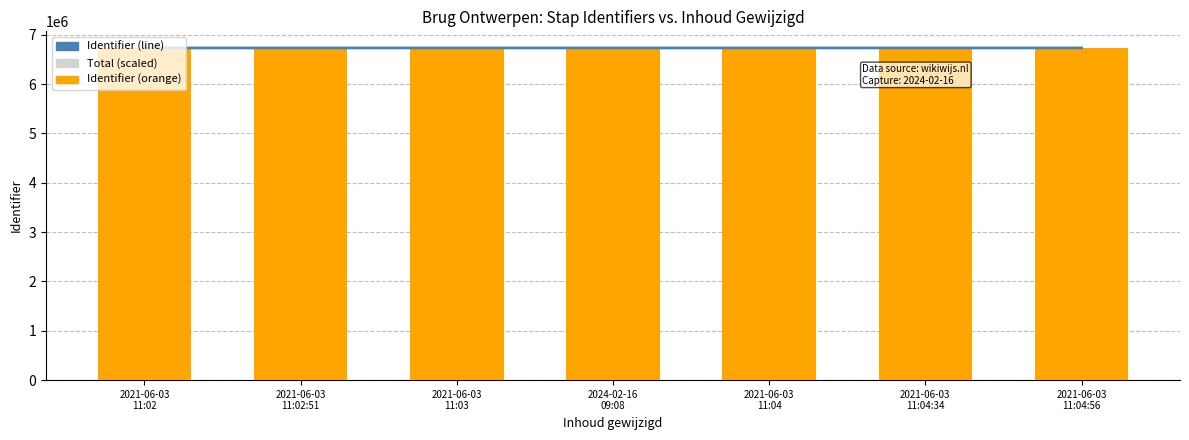

What is the sum of all Total (scaled) values?

46580000